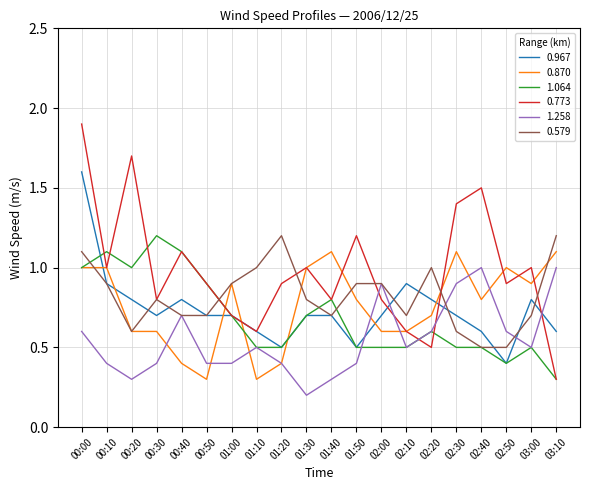

What is the difference between the highest and lowest values at 03:10?

0.9